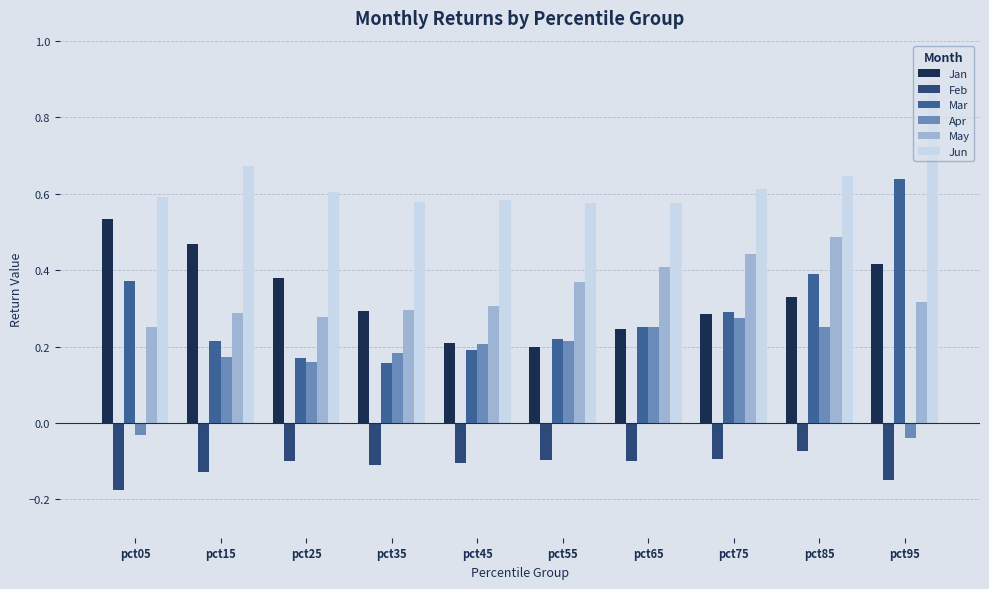

What is the greatest value displayed?

0.9